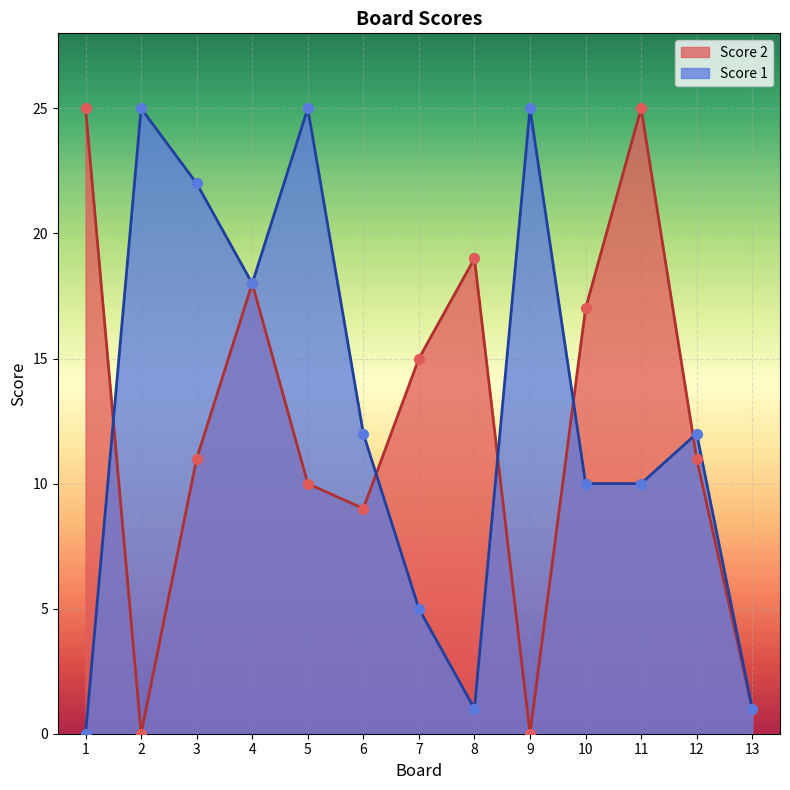

At which category is the sum across all series the highest?

4